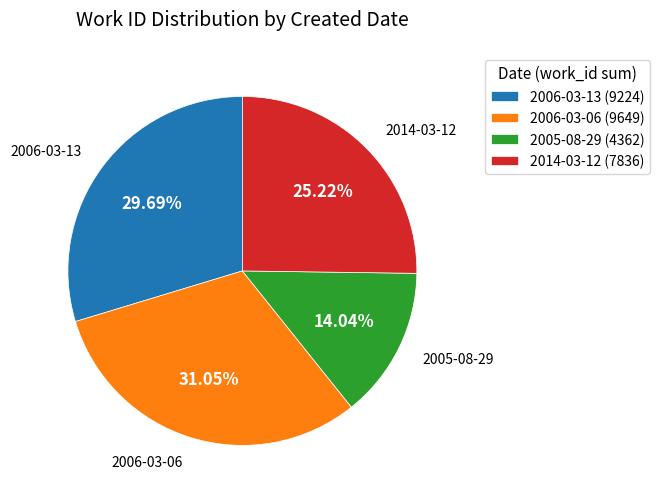

How many segments does this pie chart have?

4